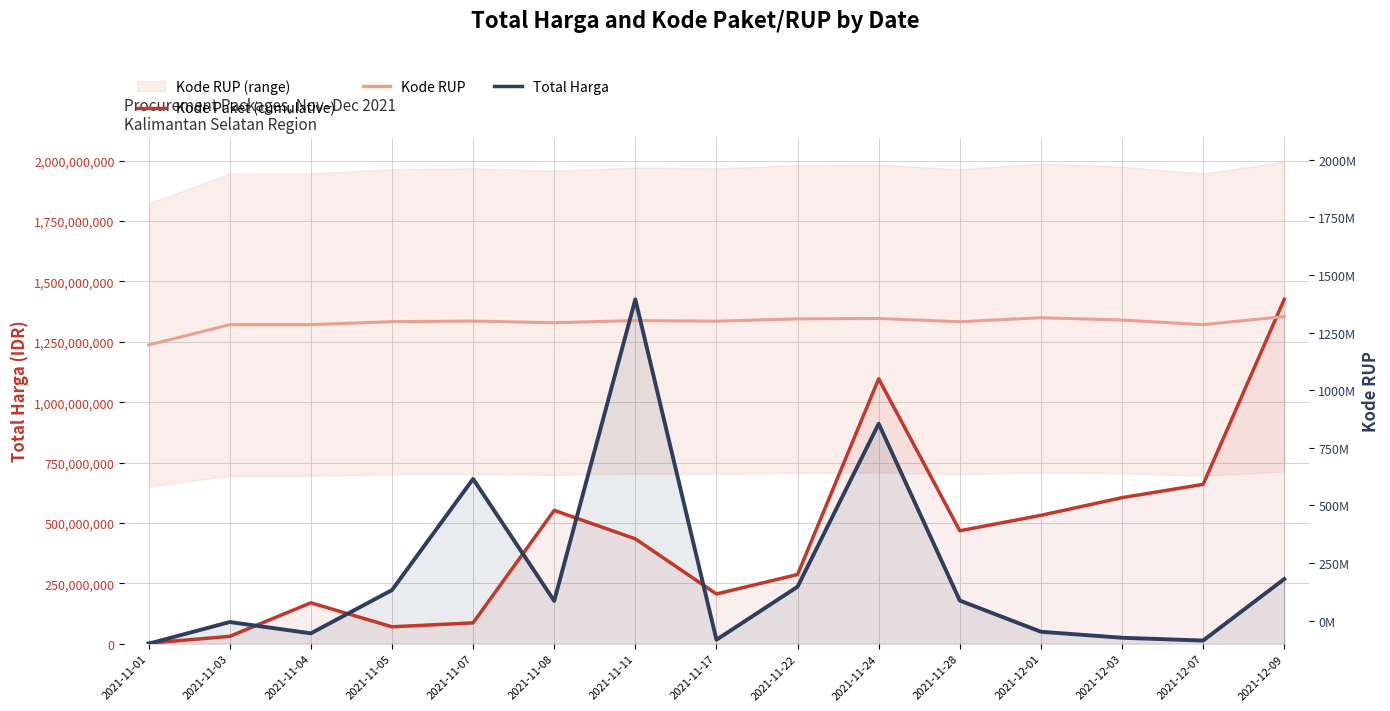

What is the maximum value shown in the chart?

1425867900.0